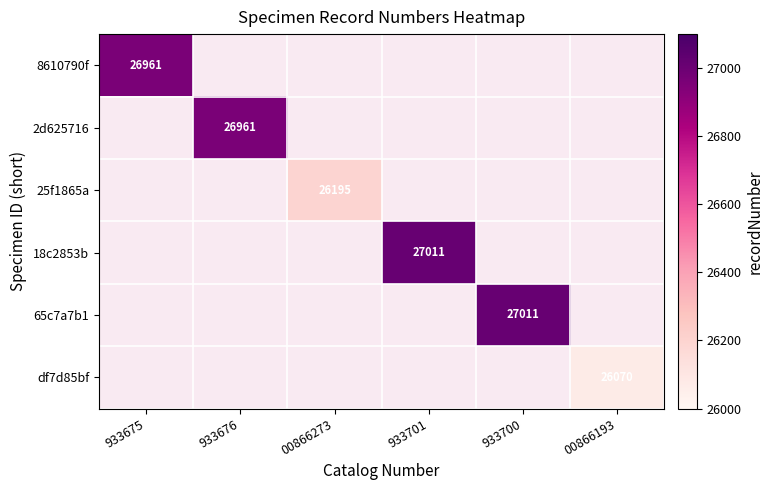

Which series has the widest spread of values?

18c2853b